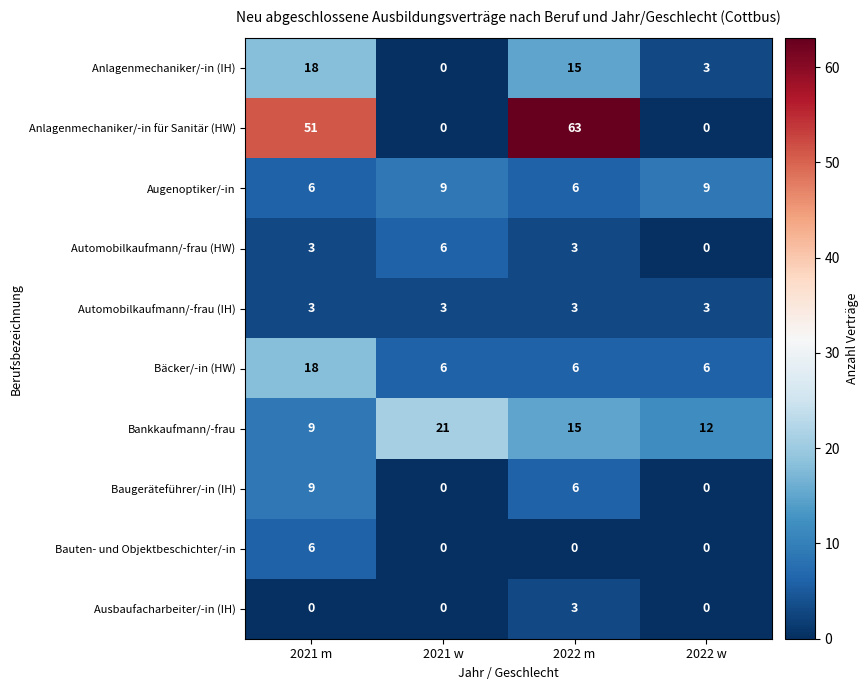

At how many categories does at least one series exceed 14?

3